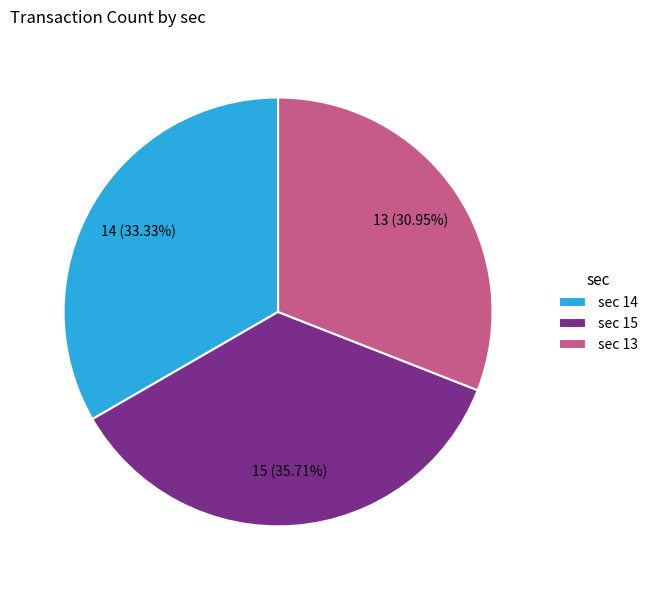

What is the smallest slice in the pie chart?

sec 13